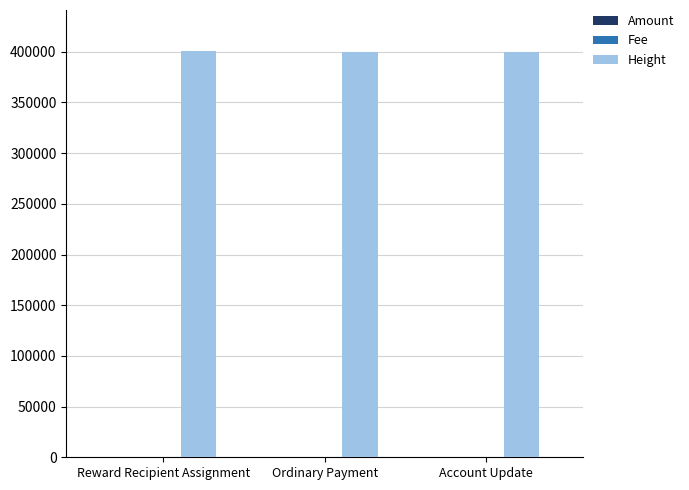

What is the maximum value shown in the chart?

401047